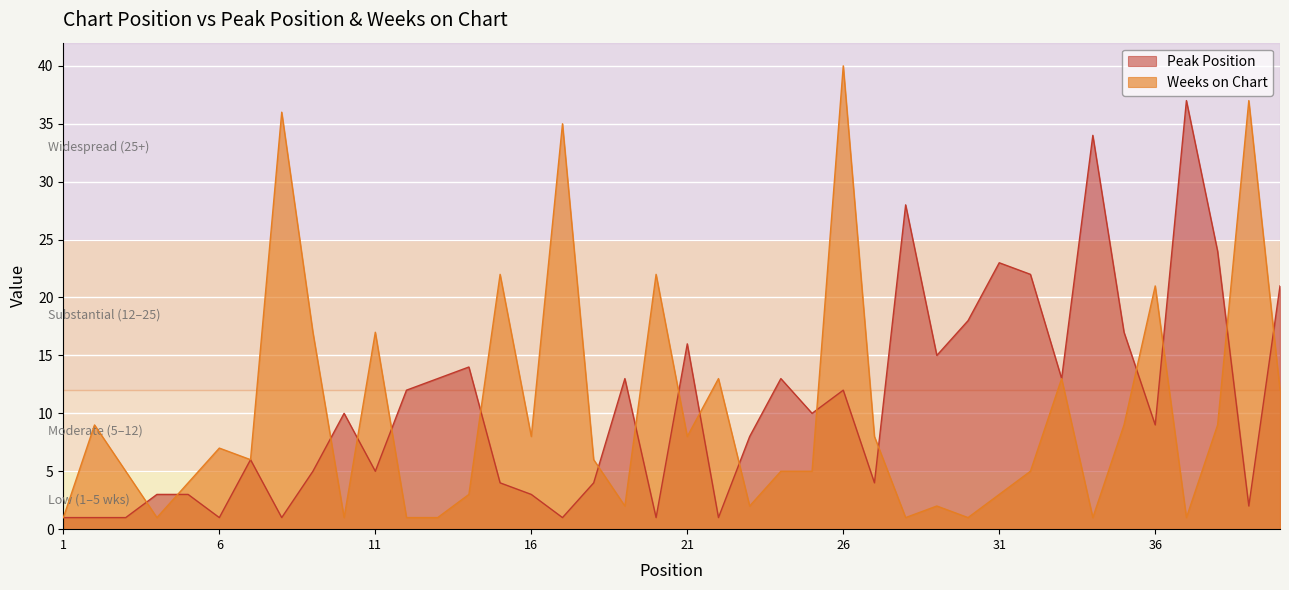

What is the difference between the Weeks on Chart values at 4 and 7?

5